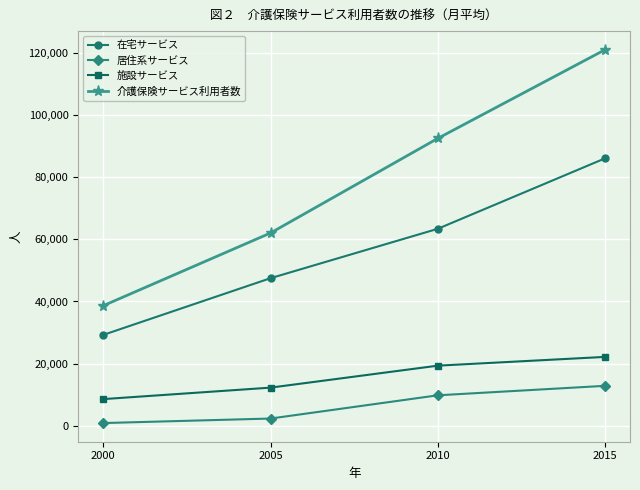

How many data points does each series have?

4